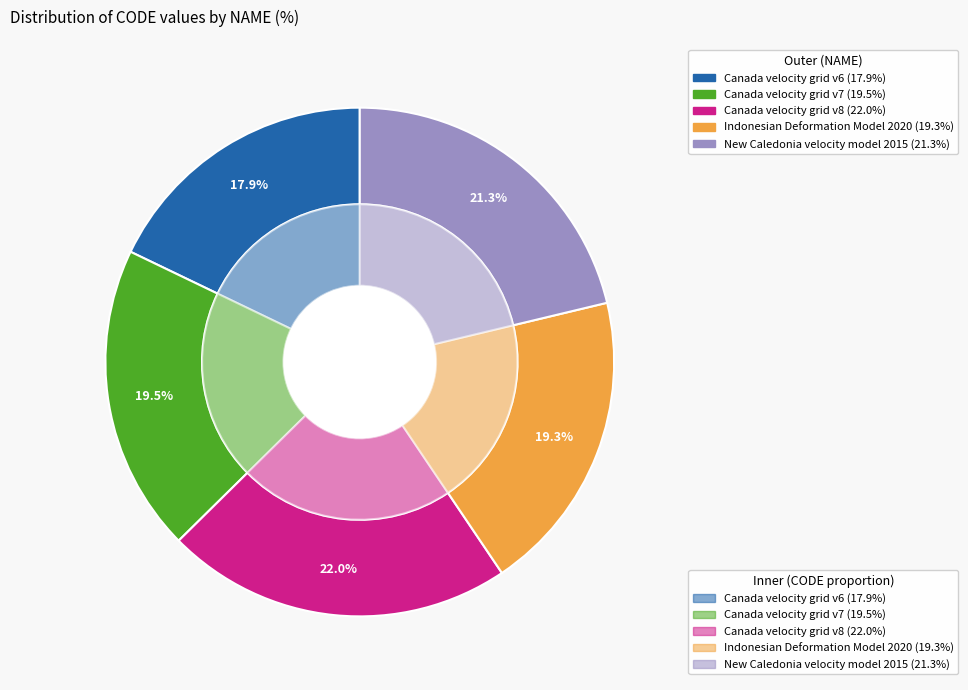

Which slice is the smallest?

Canada velocity grid v6